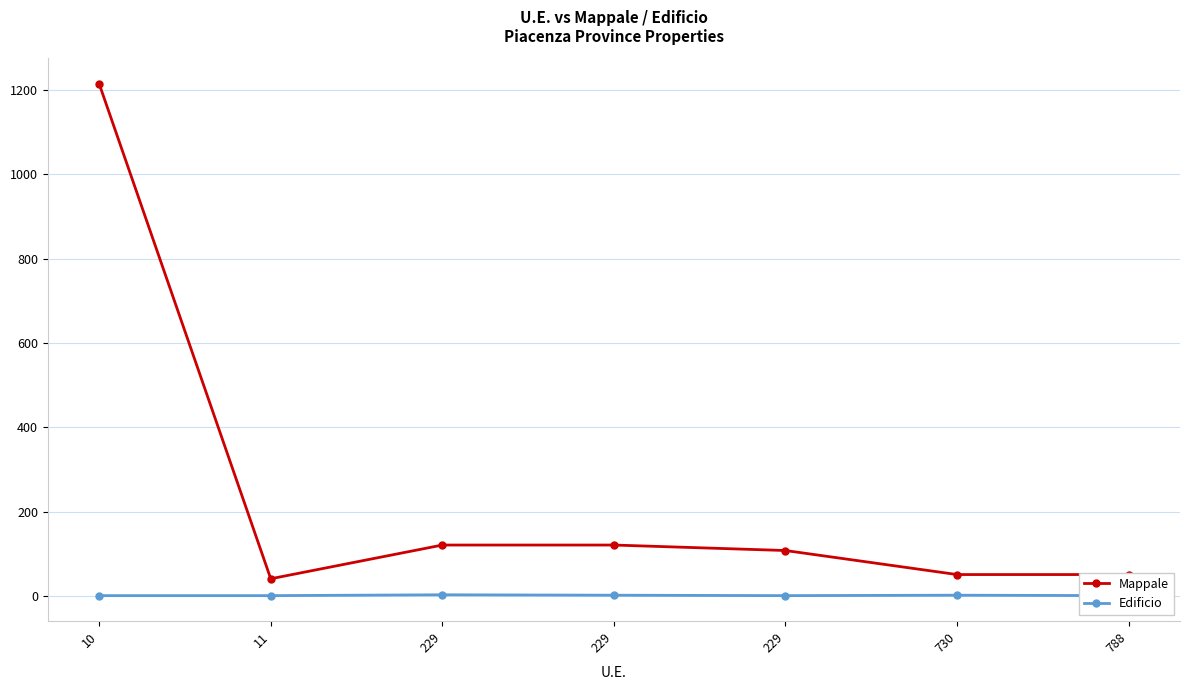

How many values in the Mappale series exceed 108?

3